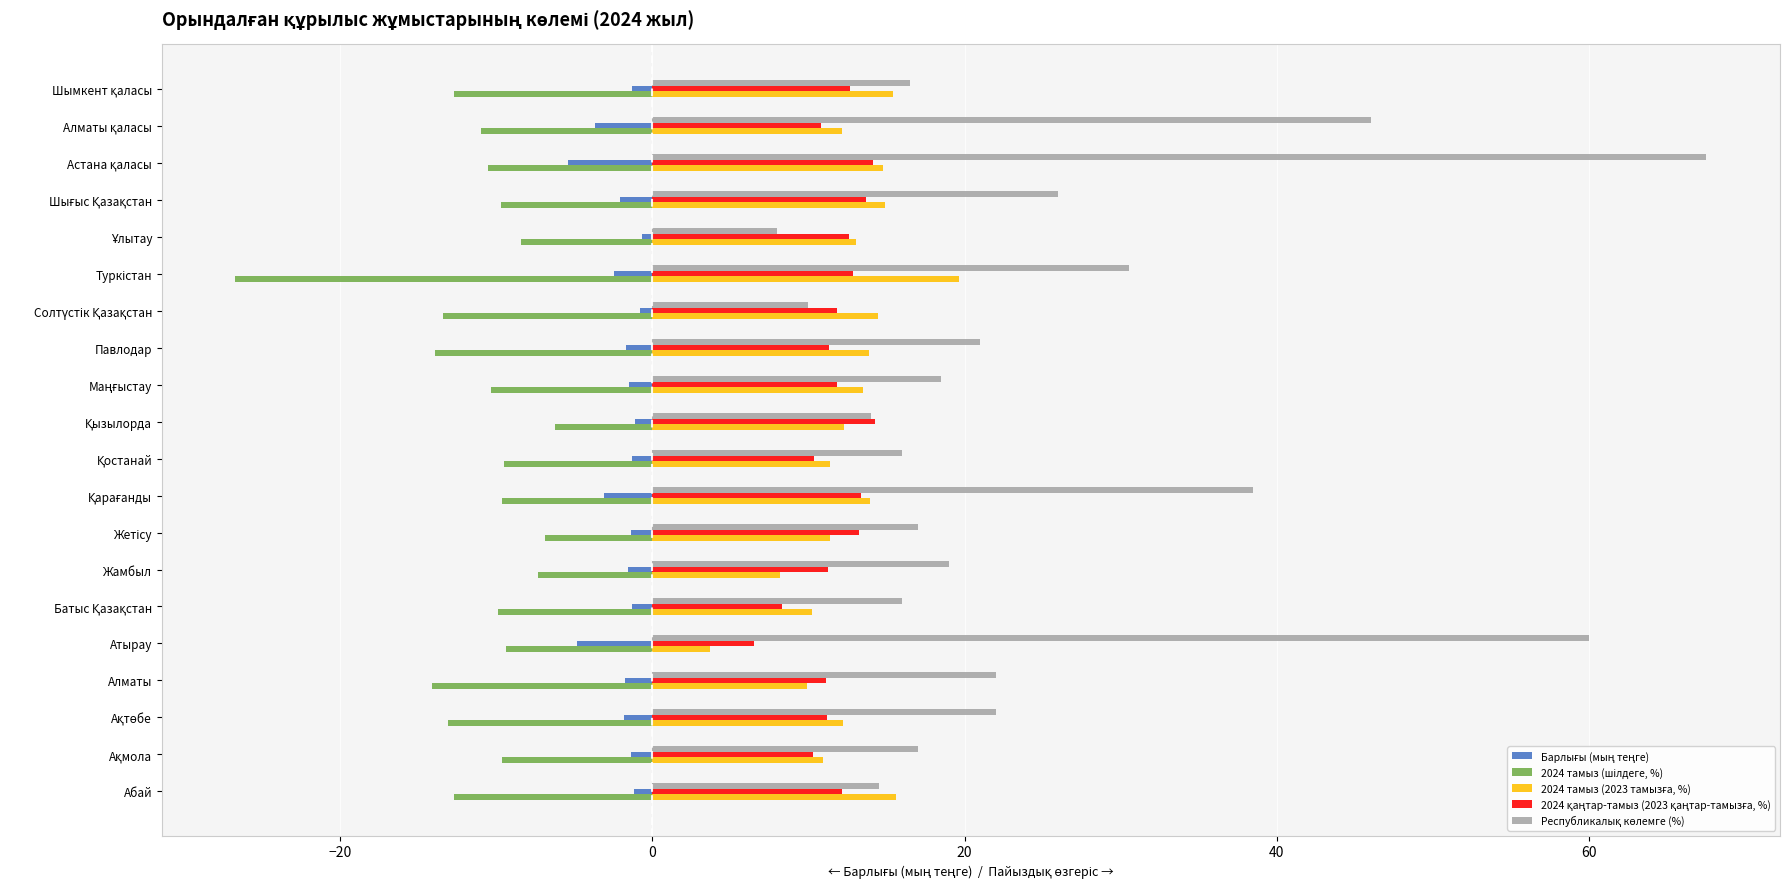

How many distinct data groups are displayed?

5